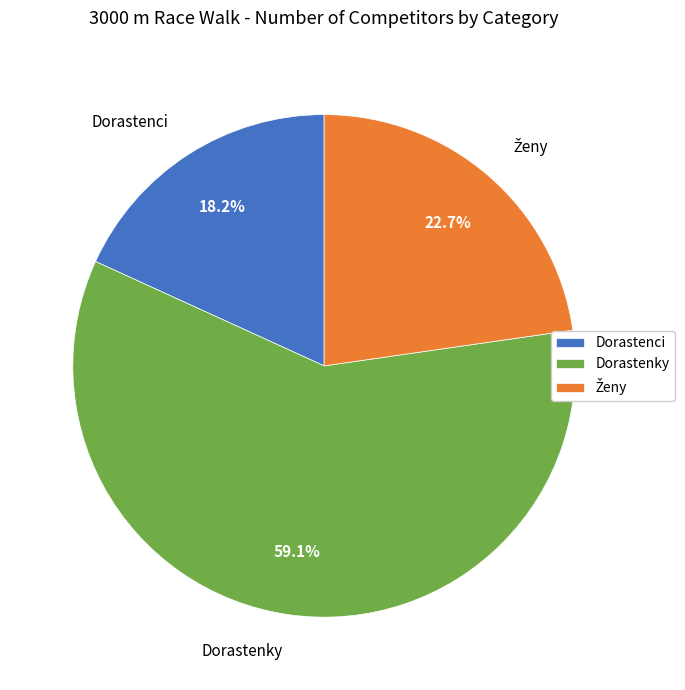

Which slice represents more than half of the pie?

Dorastenky